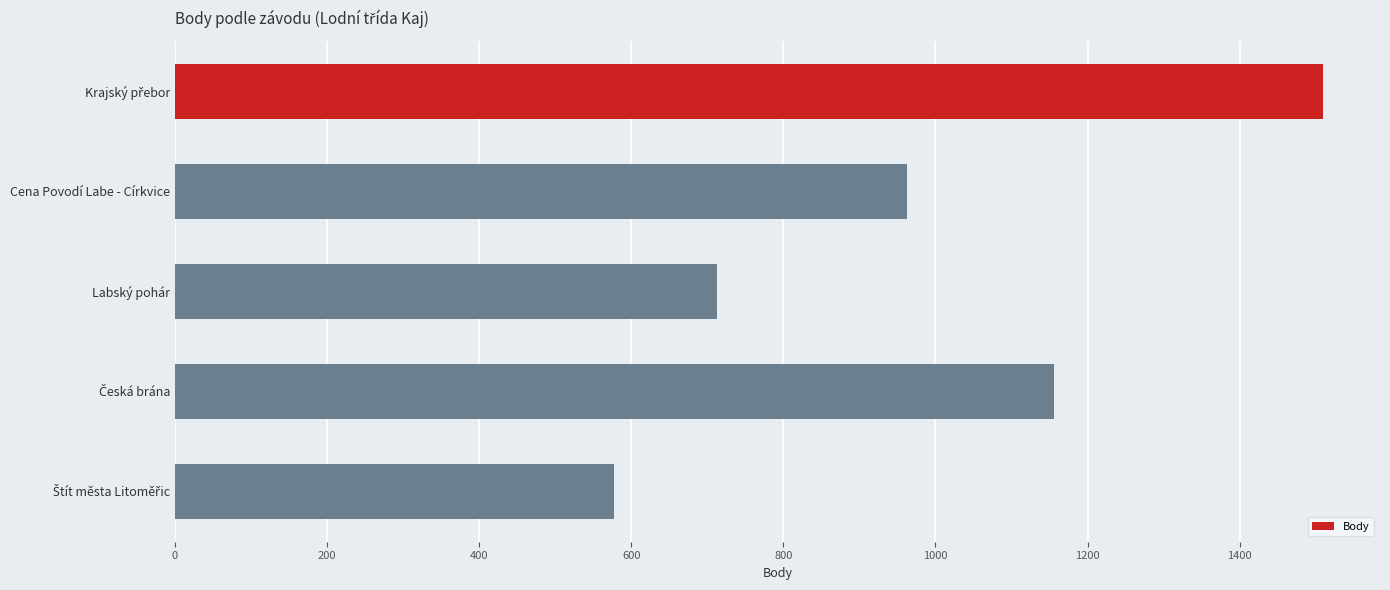

What is the difference between the maximum and second lowest values?

796